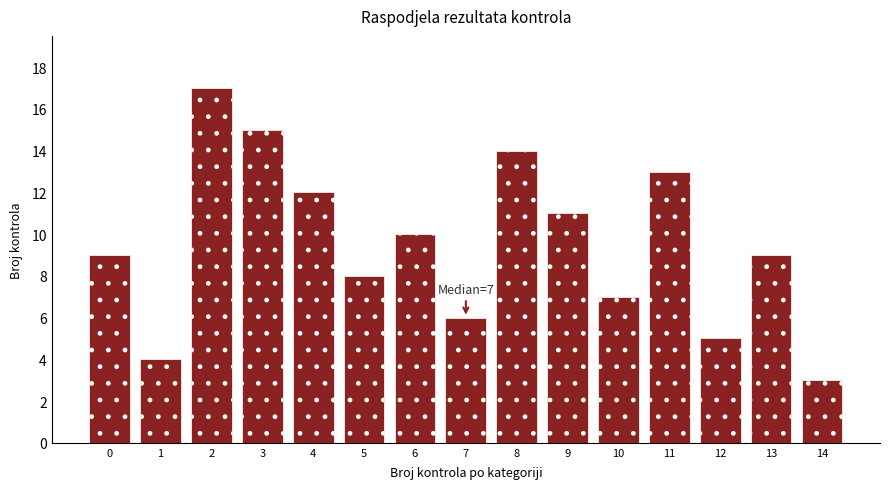

Reading right to left, extract all data points from this chart.

3	9	5	13	7	11	14	6	10	8	12	15	17	4	9